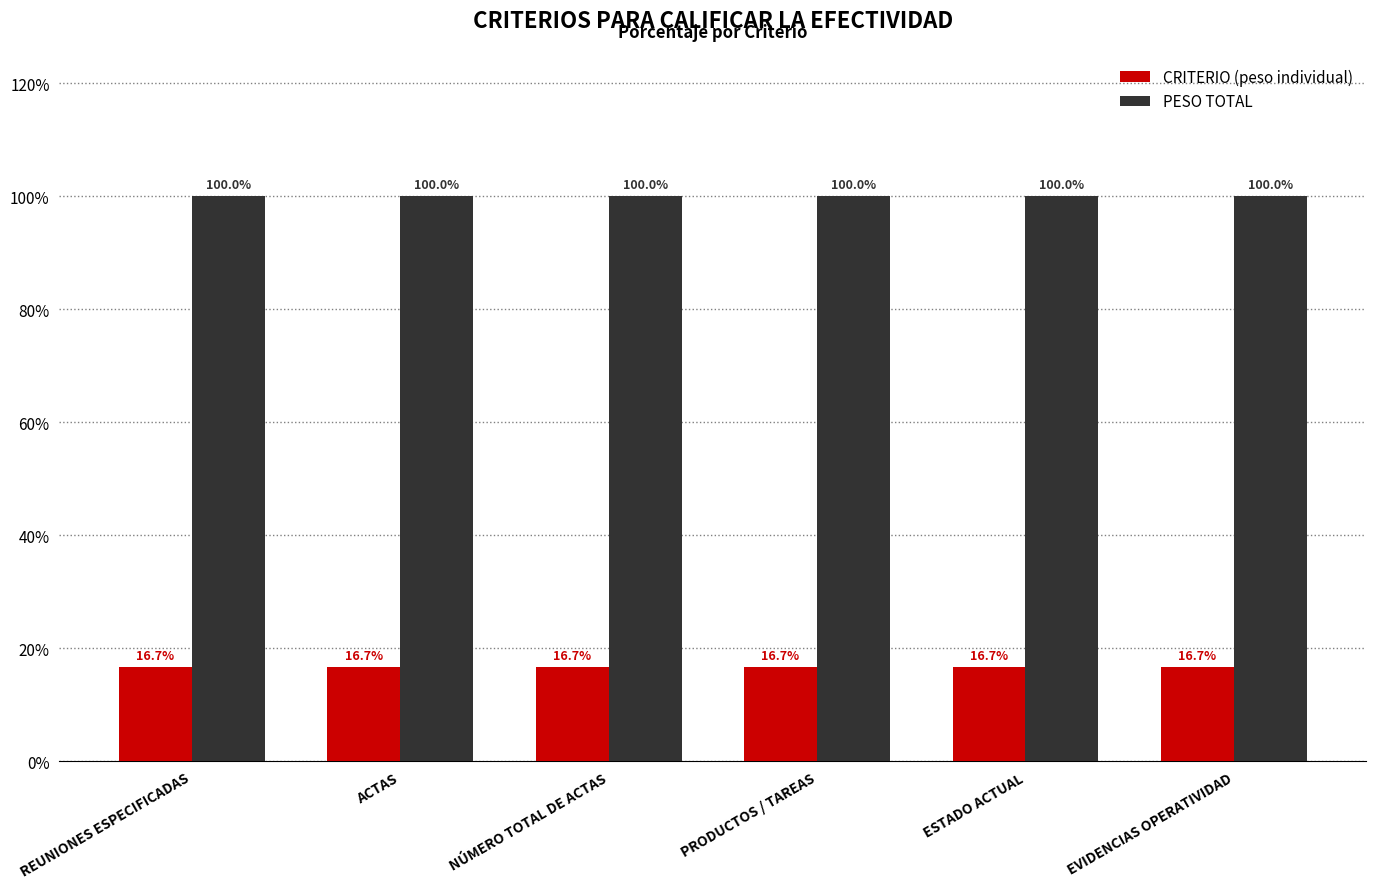

Is it true that CRITERIO equals 0.2 at REUNIONES ESPECIFICADAS?

False